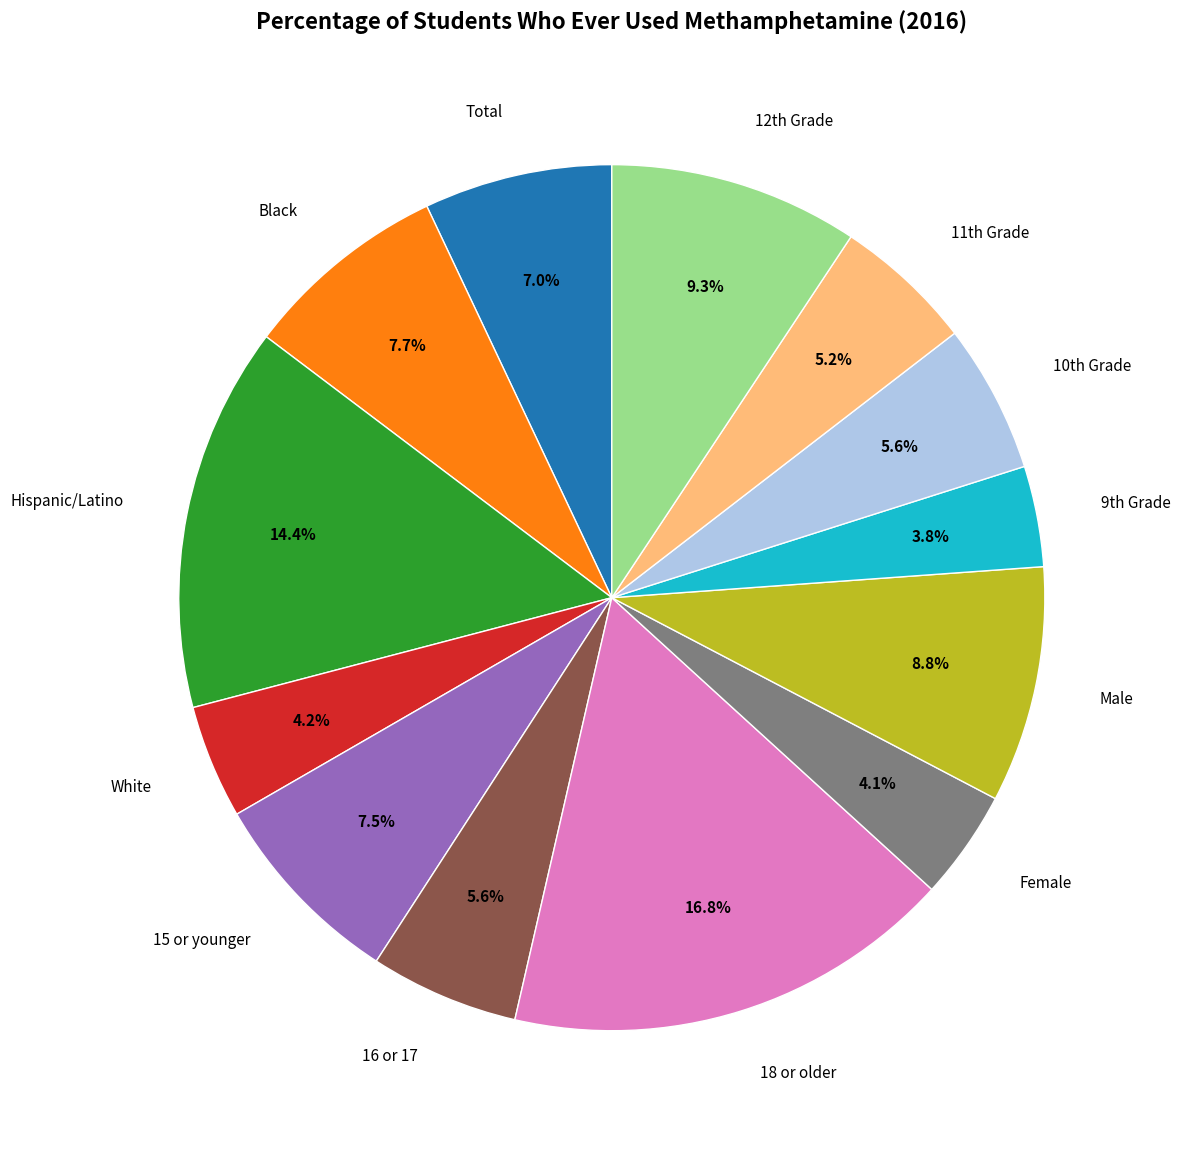

Combined, what portion of the pie is 16 or 17 and White?

9.8%